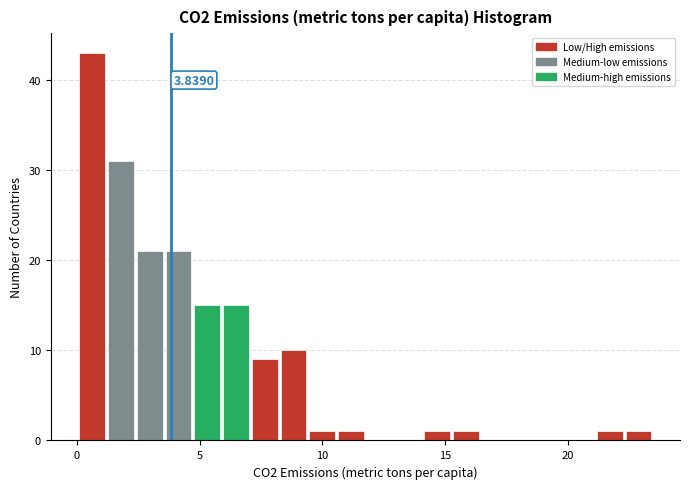

Around what value on the x-axis is the tallest bar? Give the approximate position of its centre, as read against the axis.

0.5